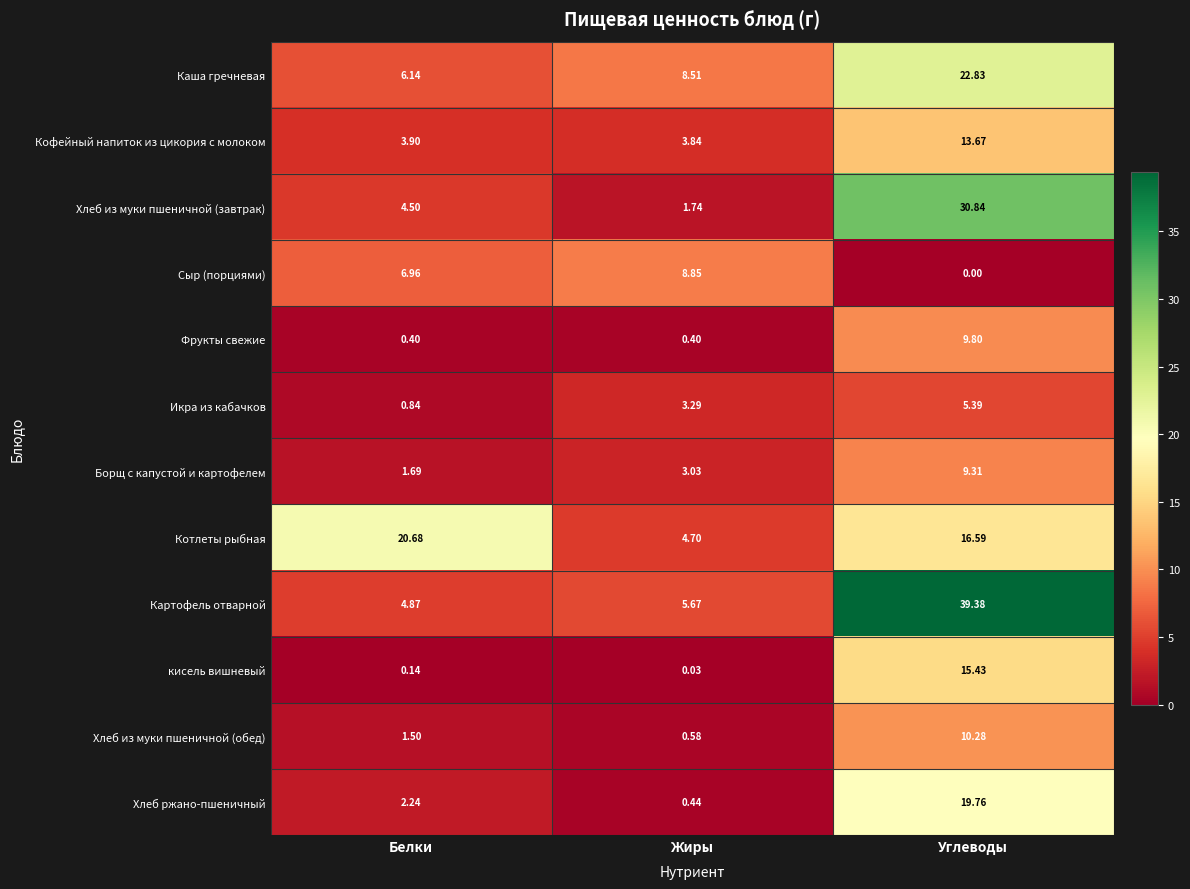

At which category does the chart reach its peak across all series?

Углеводы